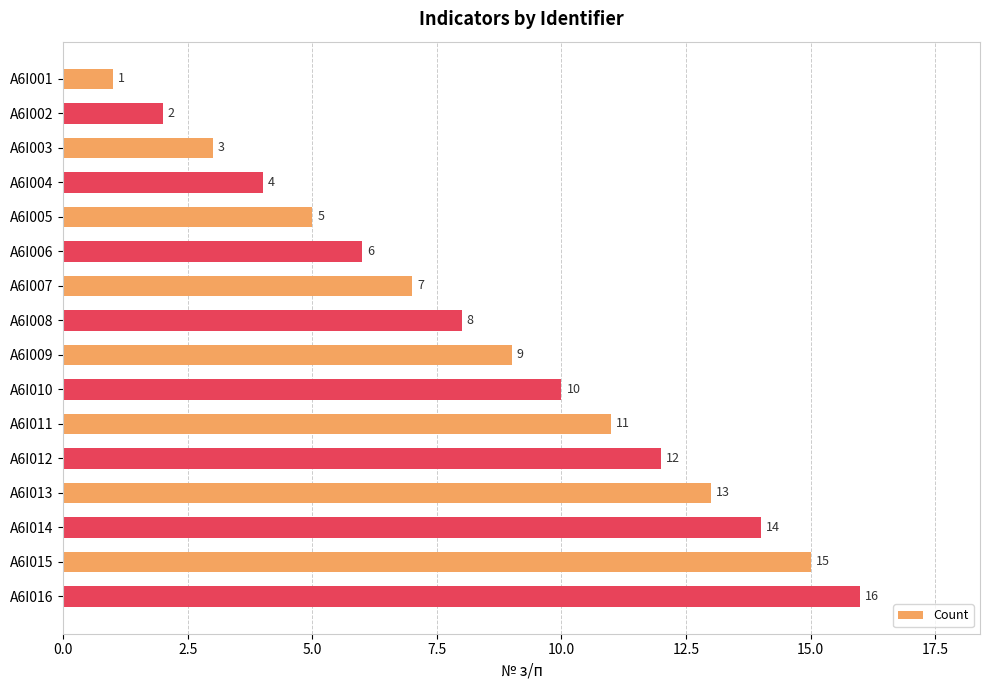

Is it true that the value at A6I010 is 10?

True